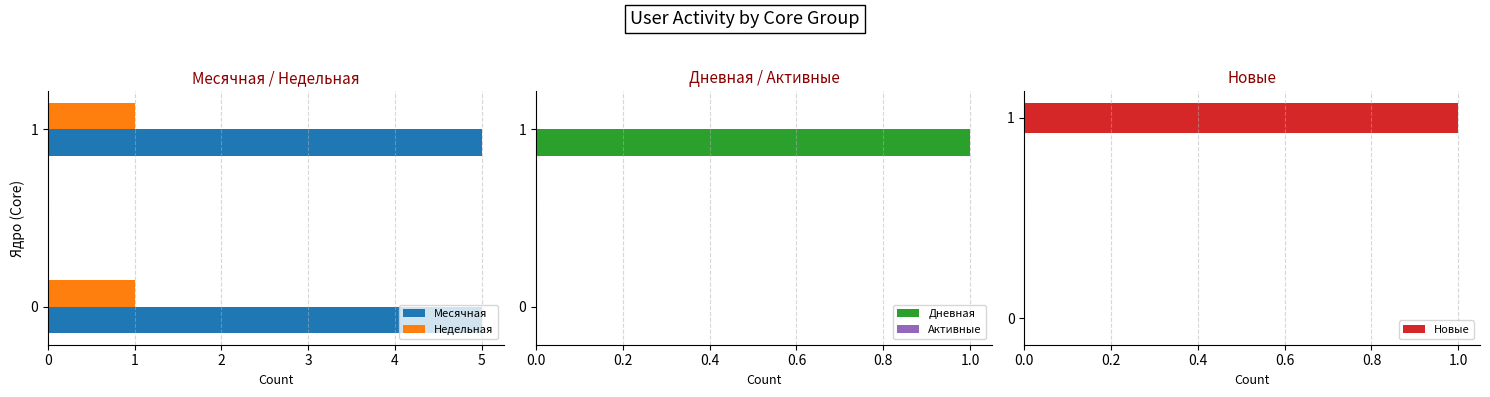

The Месячная series shows 5 at 1. True or false?

True